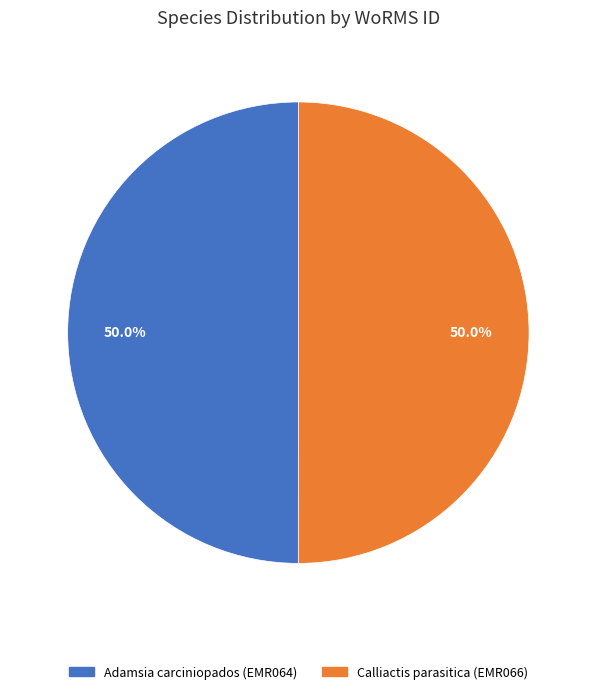

True or false: Adamsia carciniopados (EMR064) accounts for 64% of the total.

False